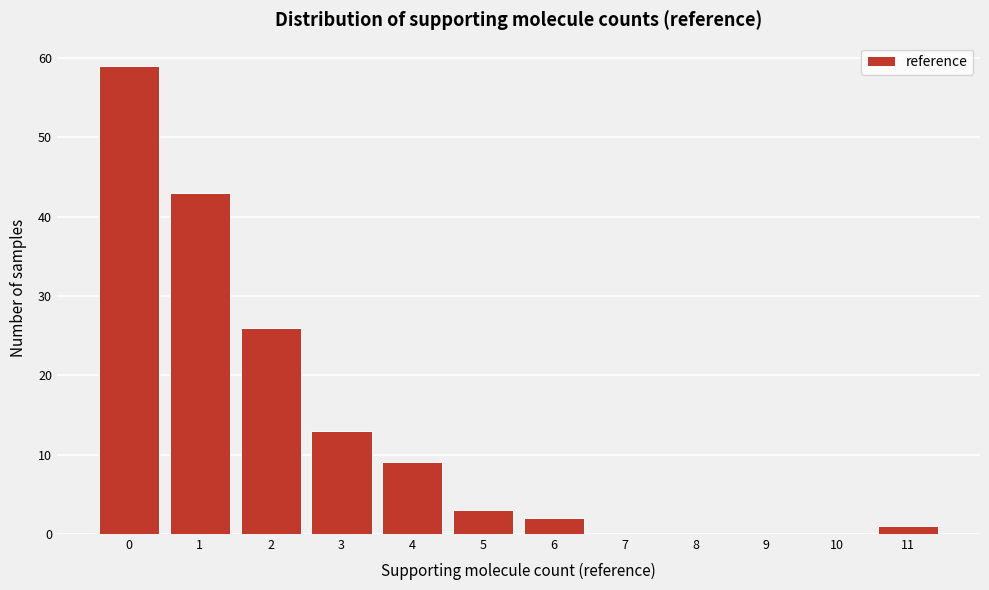

What is the height of the bar covering 0.5 to 1.5 on the x-axis? The values are not printed on the chart, so give them approximately, as read against the axis.

43